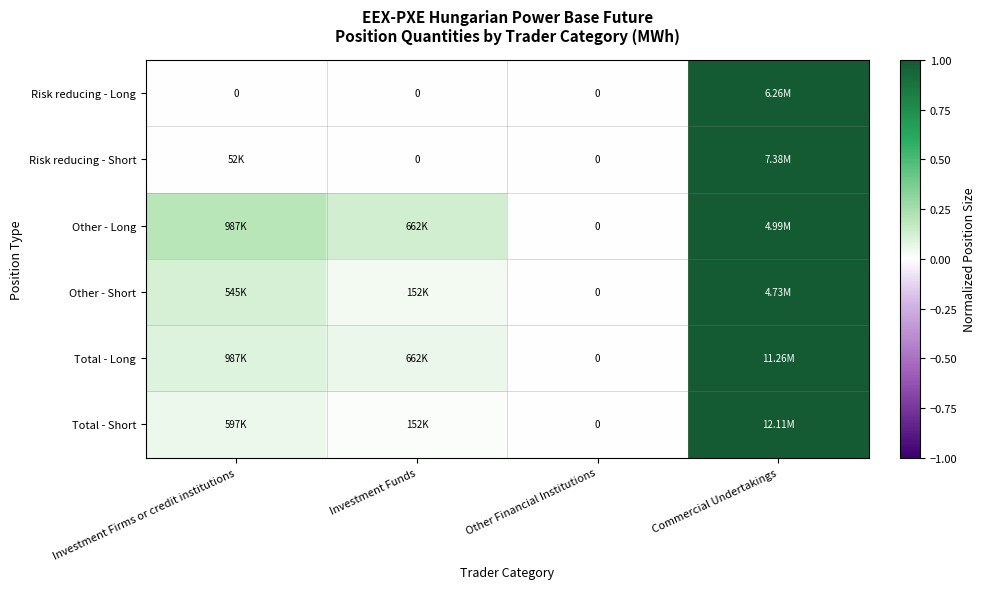

At which label does Other - Short reach its peak?

Commercial Undertakings